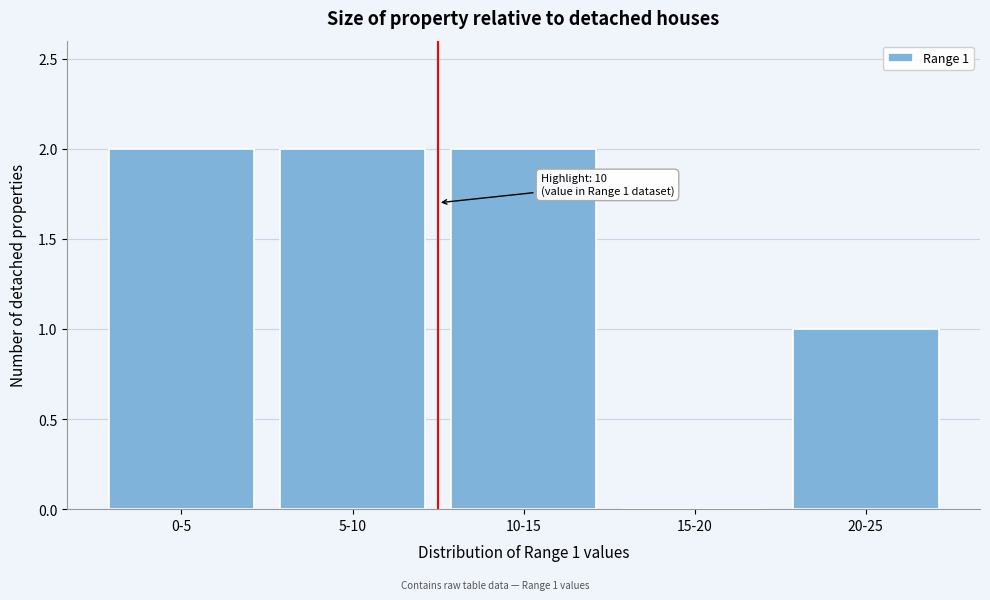

Reading left to right, transcribe all the data shown in this chart.

0-5=2	5-10=2	10-15=2	15-20=0	20-25=1